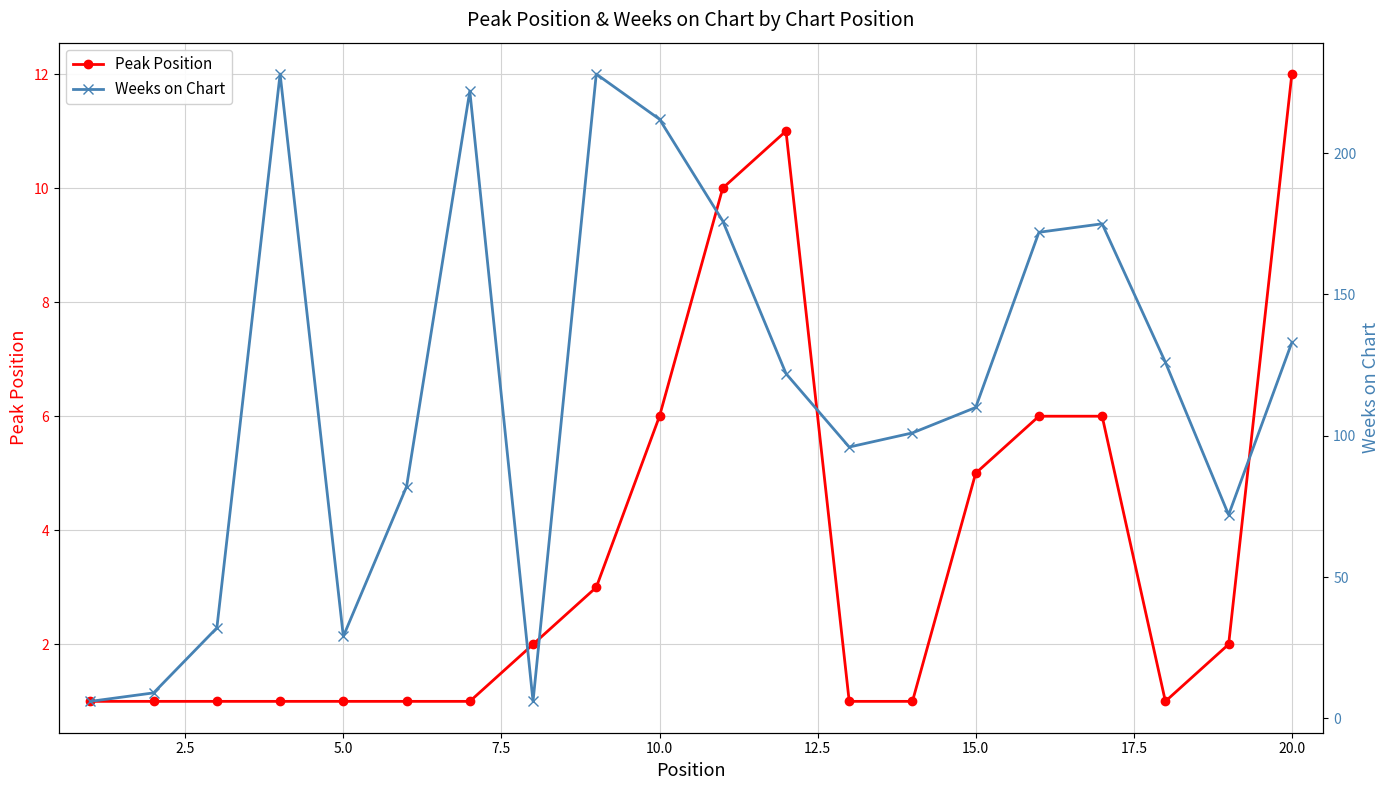

How many values in the Peak Position series are below 2?

10